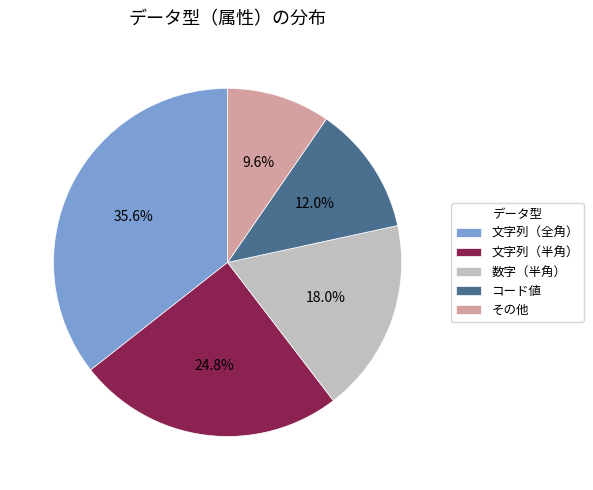

To the nearest percent, what is the difference between the largest and smallest slice percentages?

26%